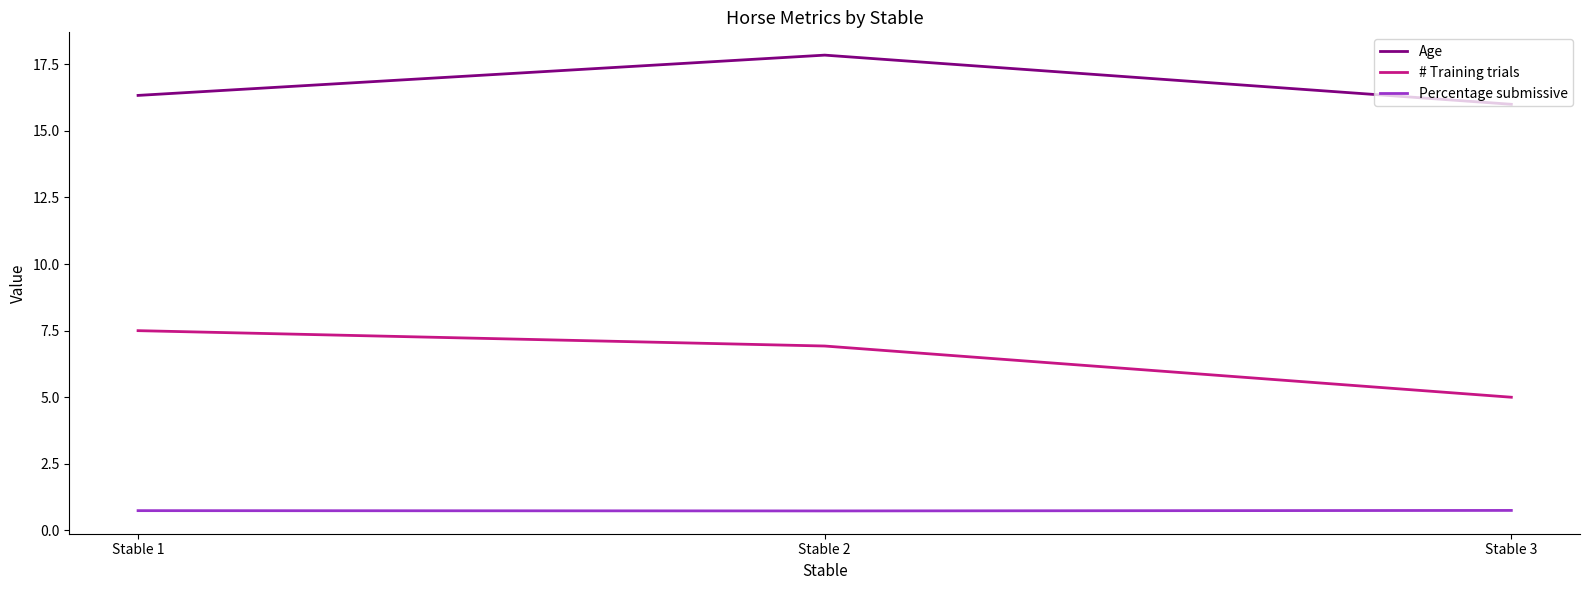

Where does the # Training trials series first go above 6?

Stable 1